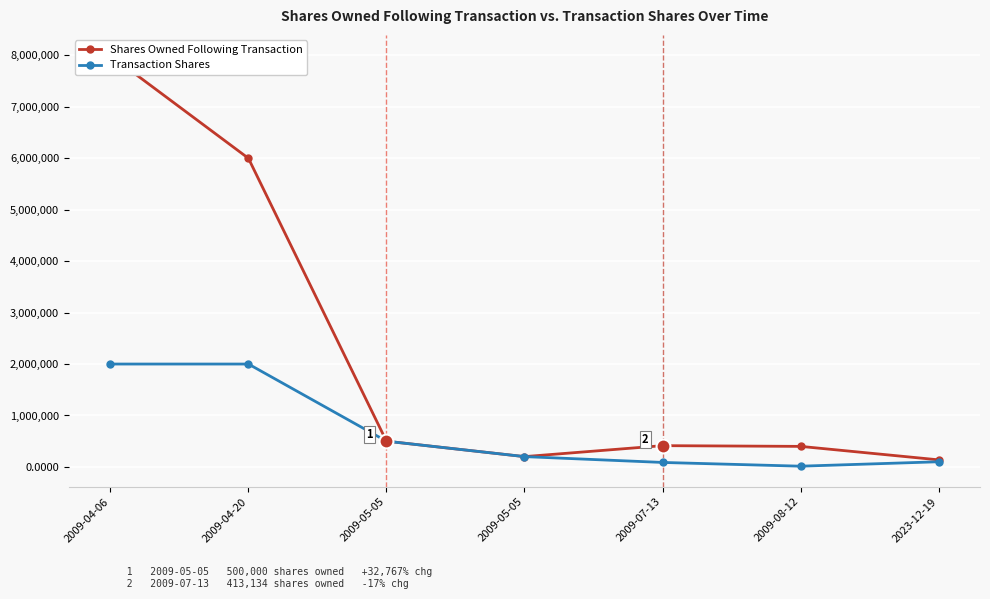

Rank the categories by Shares Owned Following Transaction value from highest to lowest.

2009-04-06, 2009-04-20, 2009-05-05, 2009-07-13, 2009-08-12, 2009-05-05, 2023-12-19